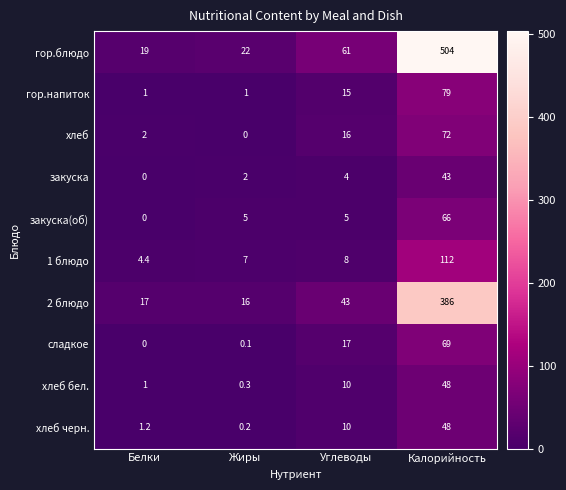

What is the total value across all series at Белки?

45.6